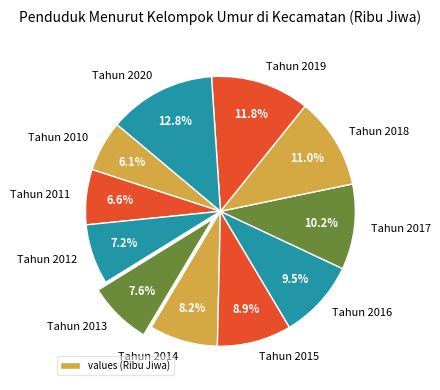

How many slices are in this pie chart?

11